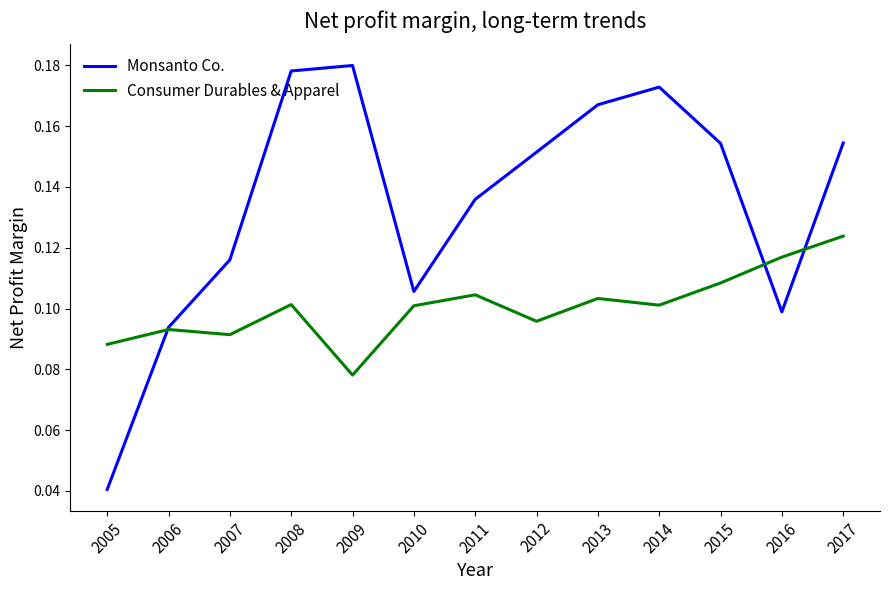

Count the number of categories in the chart.

13